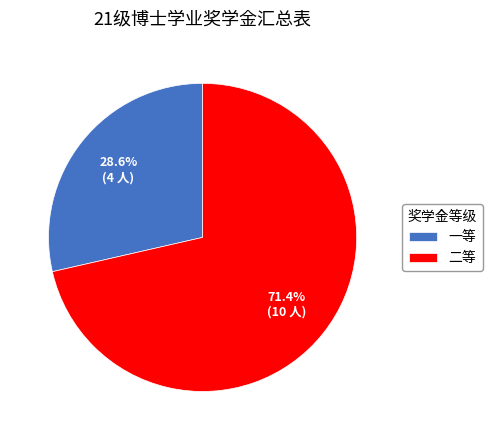

Which slice represents more than half of the pie?

二等